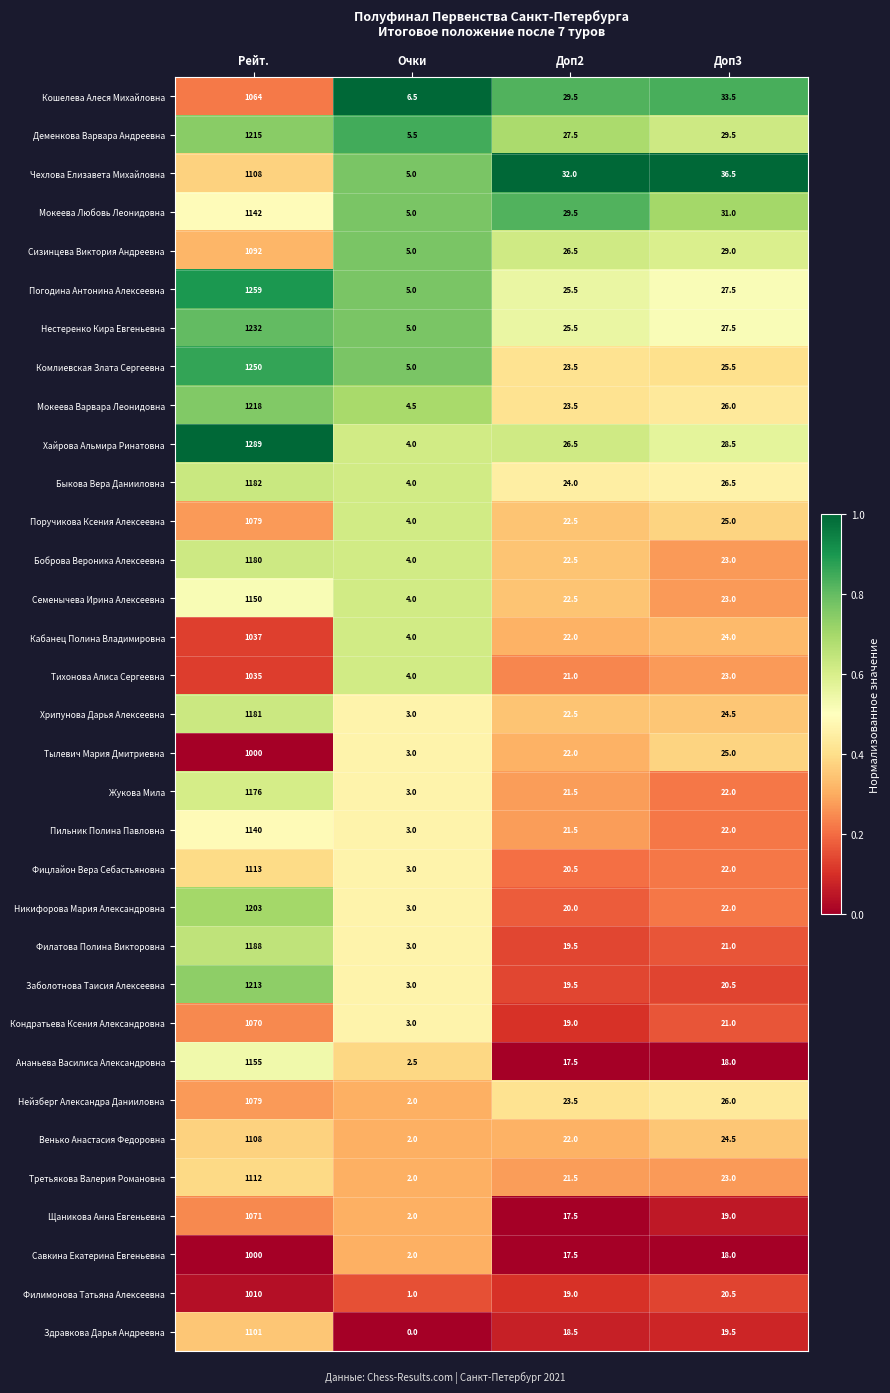

Which category has the lowest value across all series?

Очки